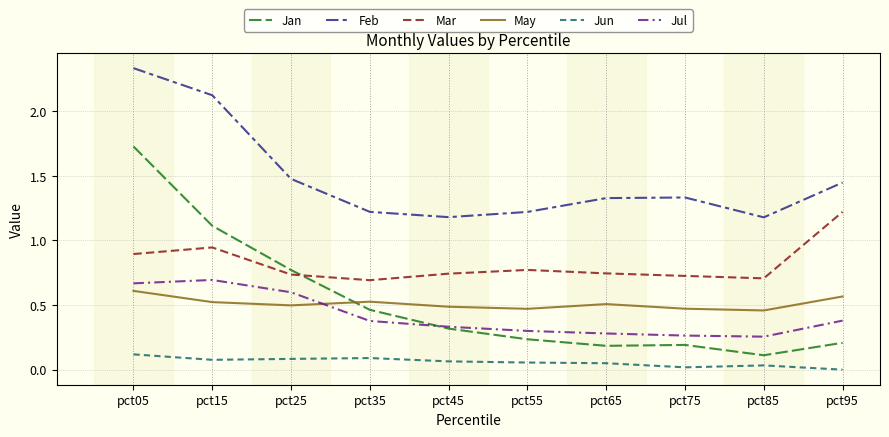

The Jul series shows 0.6 at pct95. True or false?

False